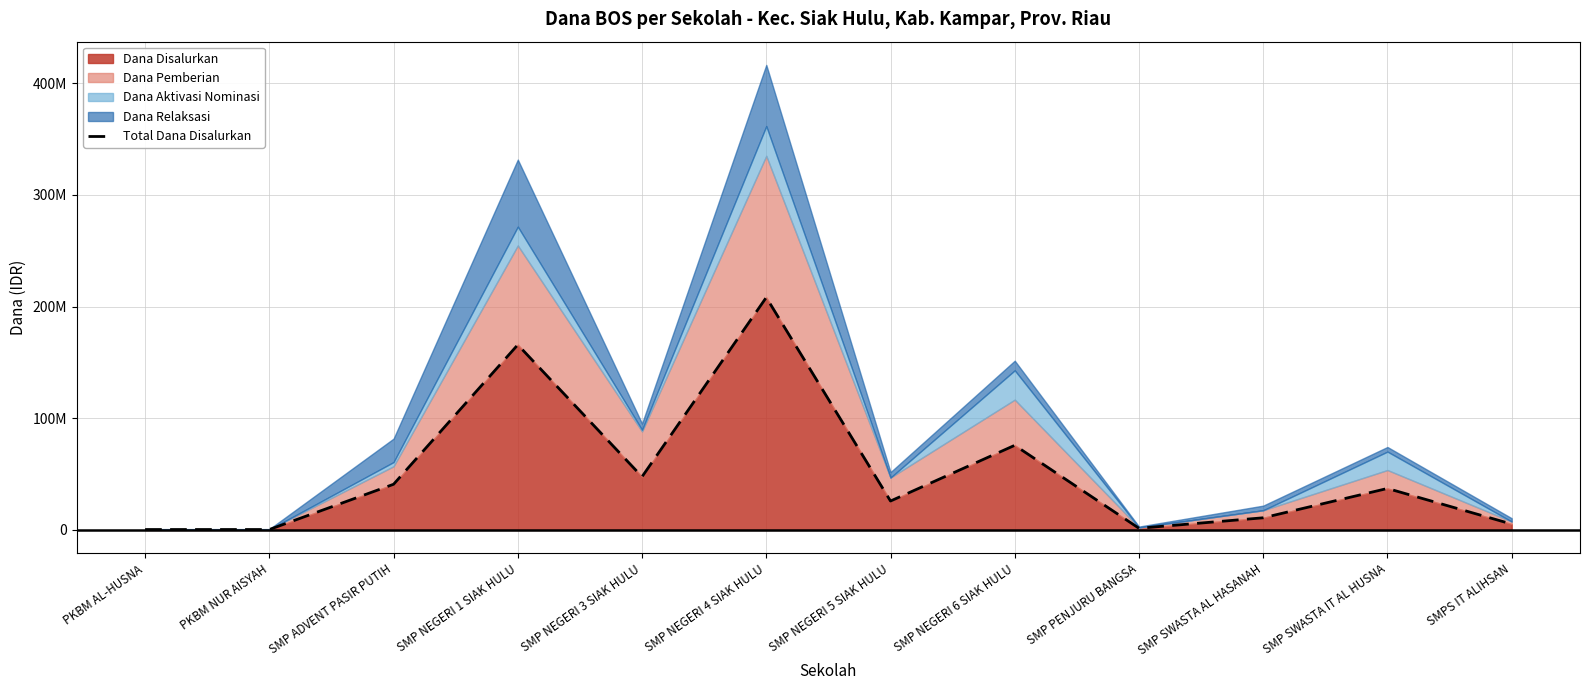

What is the change in value from SMP ADVENT PASIR PUTIH to SMP NEGERI 3 SIAK HULU?

+6750000